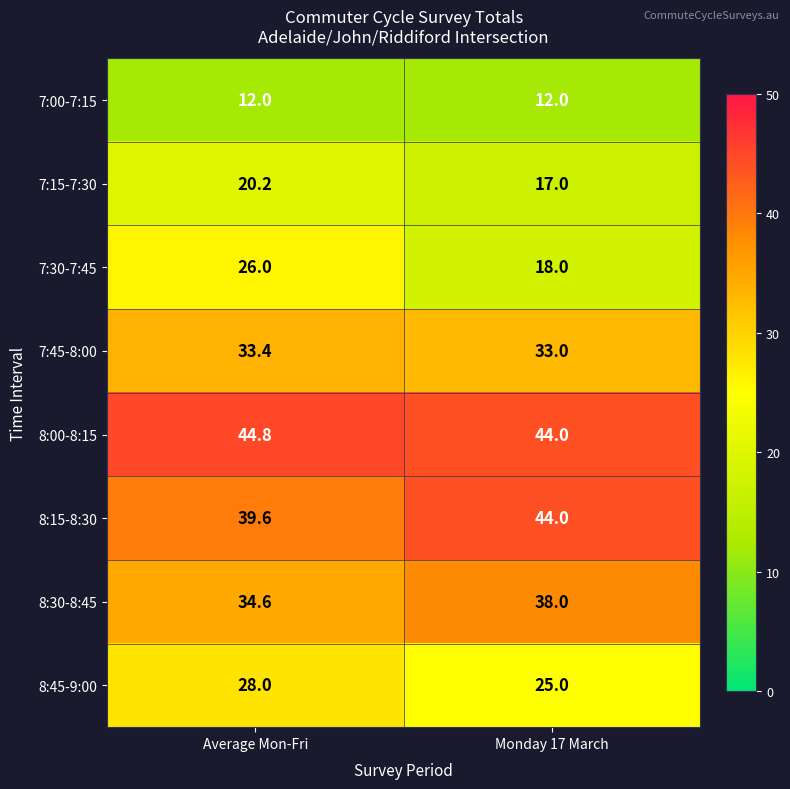

Reading left to right, what are all the values shown in this chart?

7:00-7:15: 12.0	12.0
7:15-7:30: 20.2	17.0
7:30-7:45: 26.0	18.0
7:45-8:00: 33.4	33.0
8:00-8:15: 44.8	44.0
8:15-8:30: 39.6	44.0
8:30-8:45: 34.6	38.0
8:45-9:00: 28.0	25.0